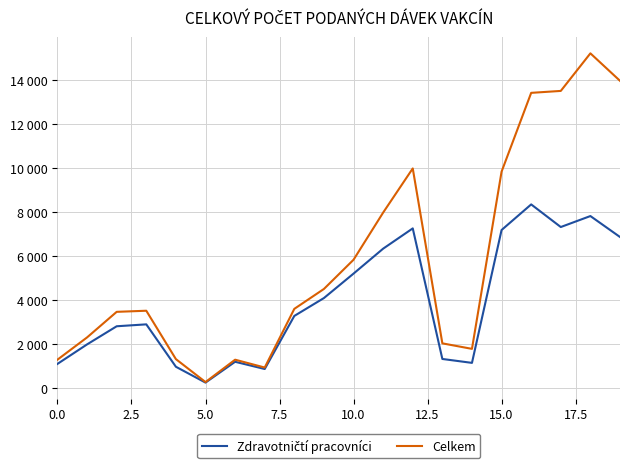

True or false: Zdravotničtí pracovníci has more than 0 interior local peaks.

True